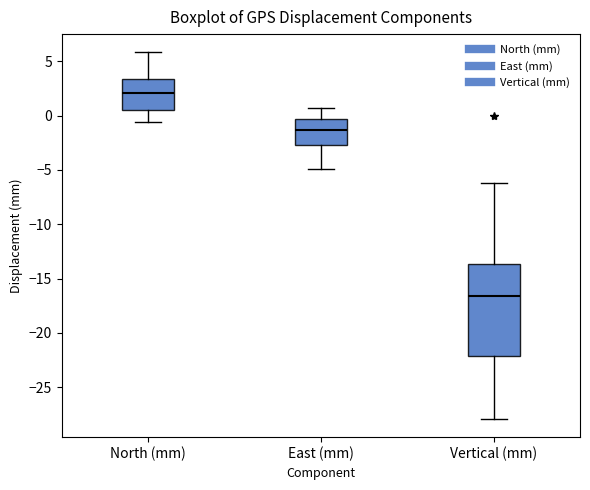

Which box's median line is the lowest?

Vertical (mm)